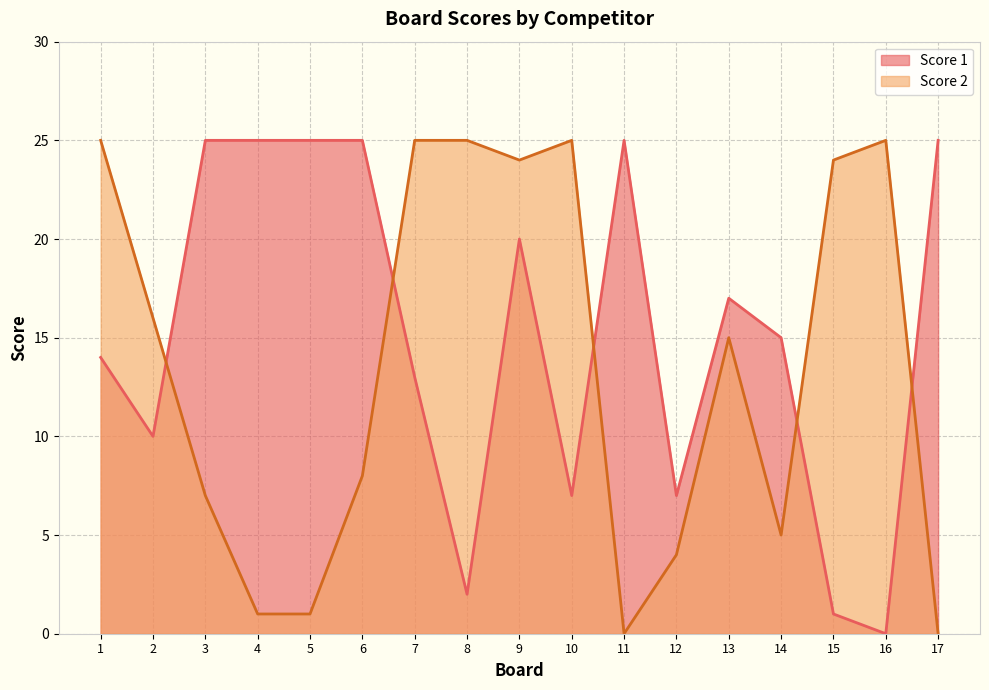

Reading right to left, transcribe all the data shown in this chart.

Score 1: 17=25	16=0	15=1	14=15	13=17	12=7	11=25	10=7	9=20	8=2	7=13	6=25	5=25	4=25	3=25	2=10	1=14
Score 2: 17=0	16=25	15=24	14=5	13=15	12=4	11=0	10=25	9=24	8=25	7=25	6=8	5=1	4=1	3=7	2=16	1=25